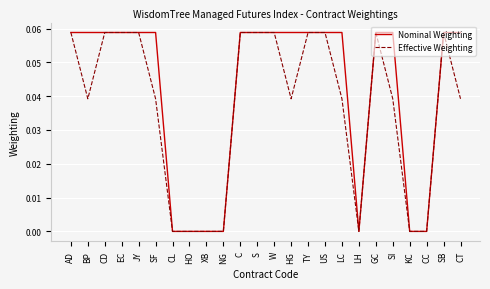

List the series in order of their overall mean, highest first.

Nominal Weighting, Effective Weighting